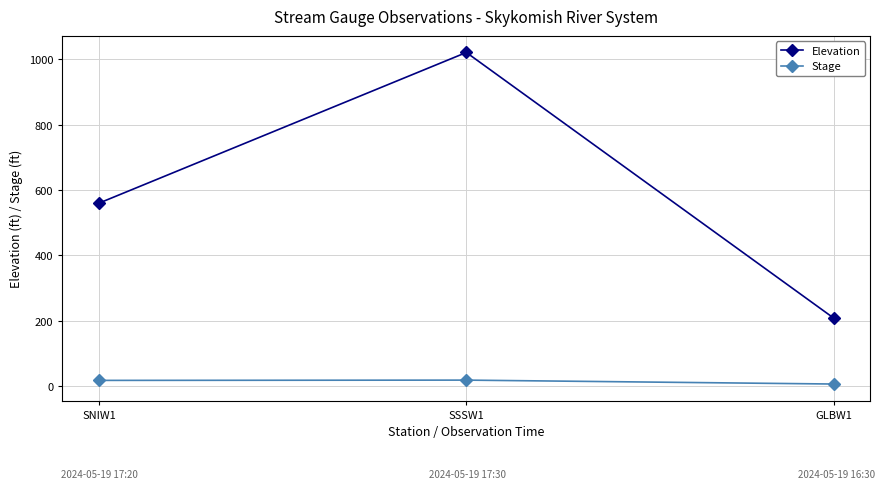

How many values in the Stage series are below 18?

1